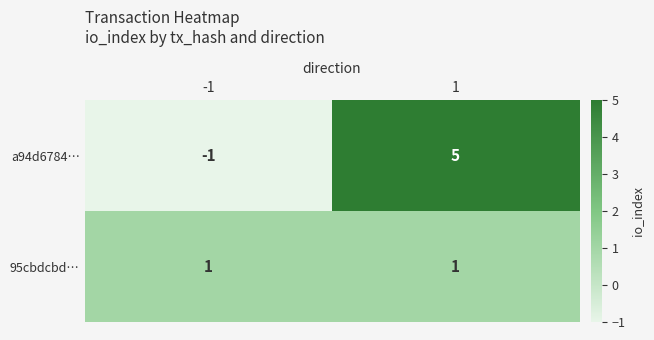

Is it true that 95cbdcbd… equals 0 at -1?

False